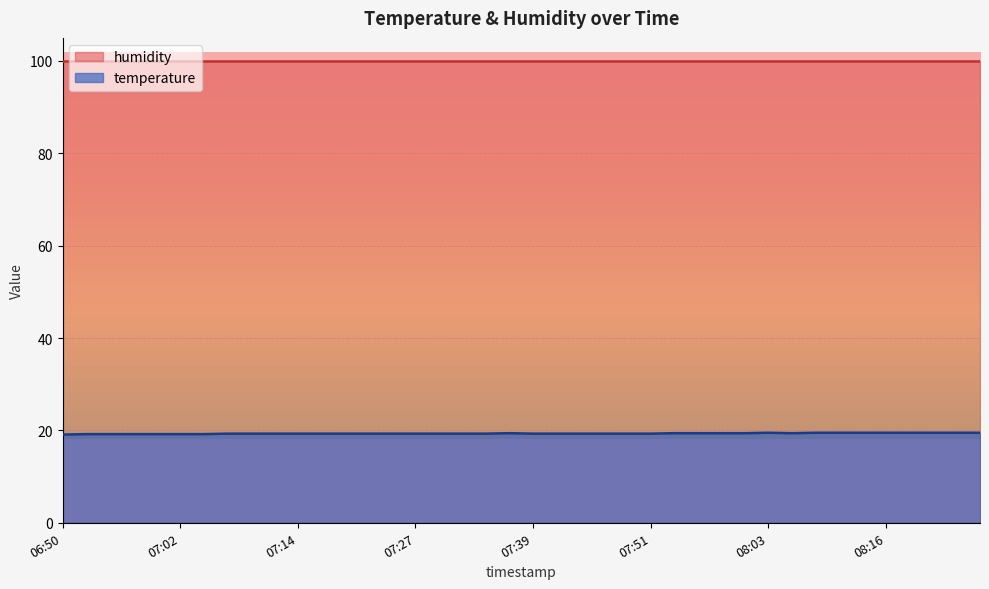

How many points are higher than both their immediate neighbors (excluding endpoints)?

2